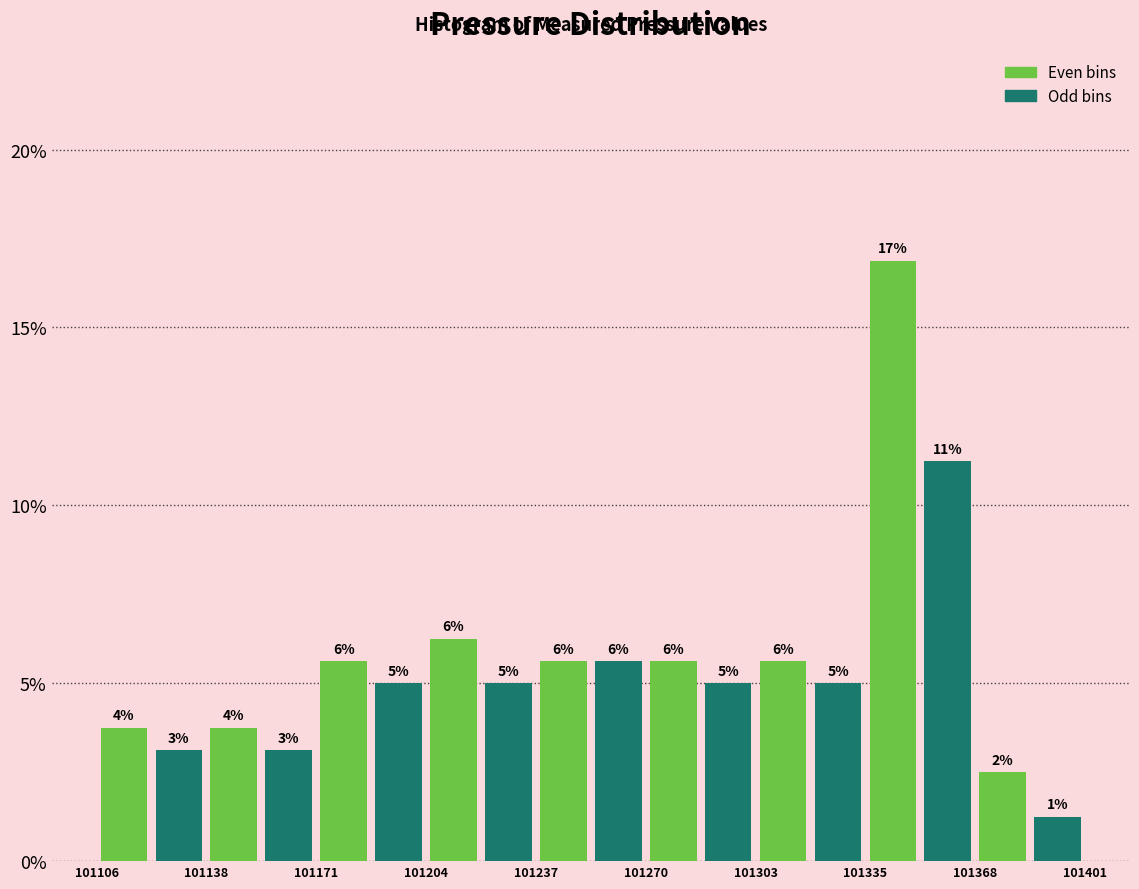

Around what value on the x-axis is the tallest bar? Give the approximate position of its centre, as read against the axis.

101345